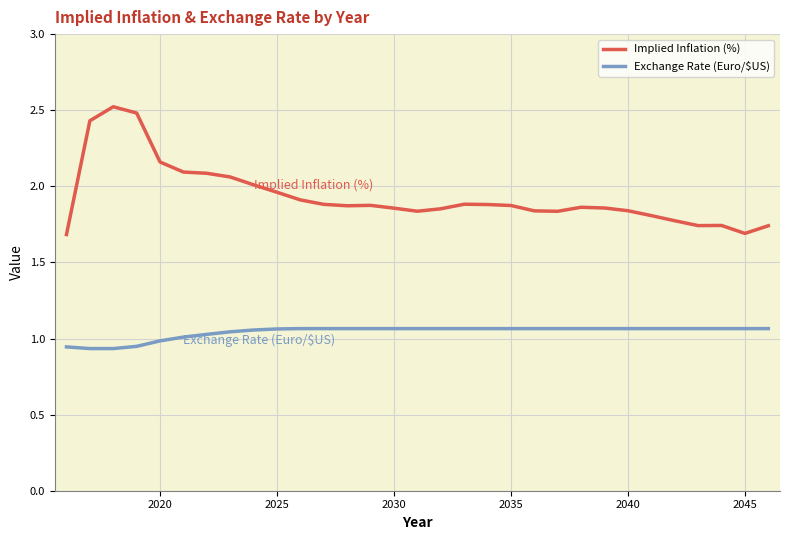

What is the difference between the maximum and minimum values in the Exchange Rate (Euro/$US) series?

0.1